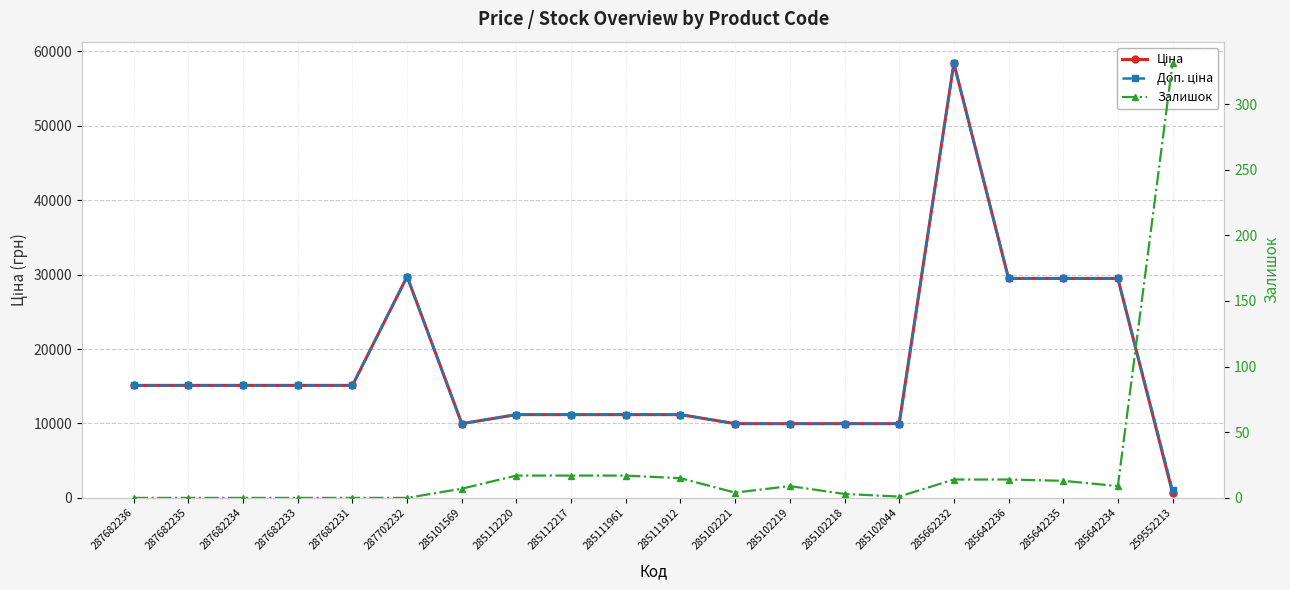

True or false: Ціна has more than 2 interior local peaks.

False